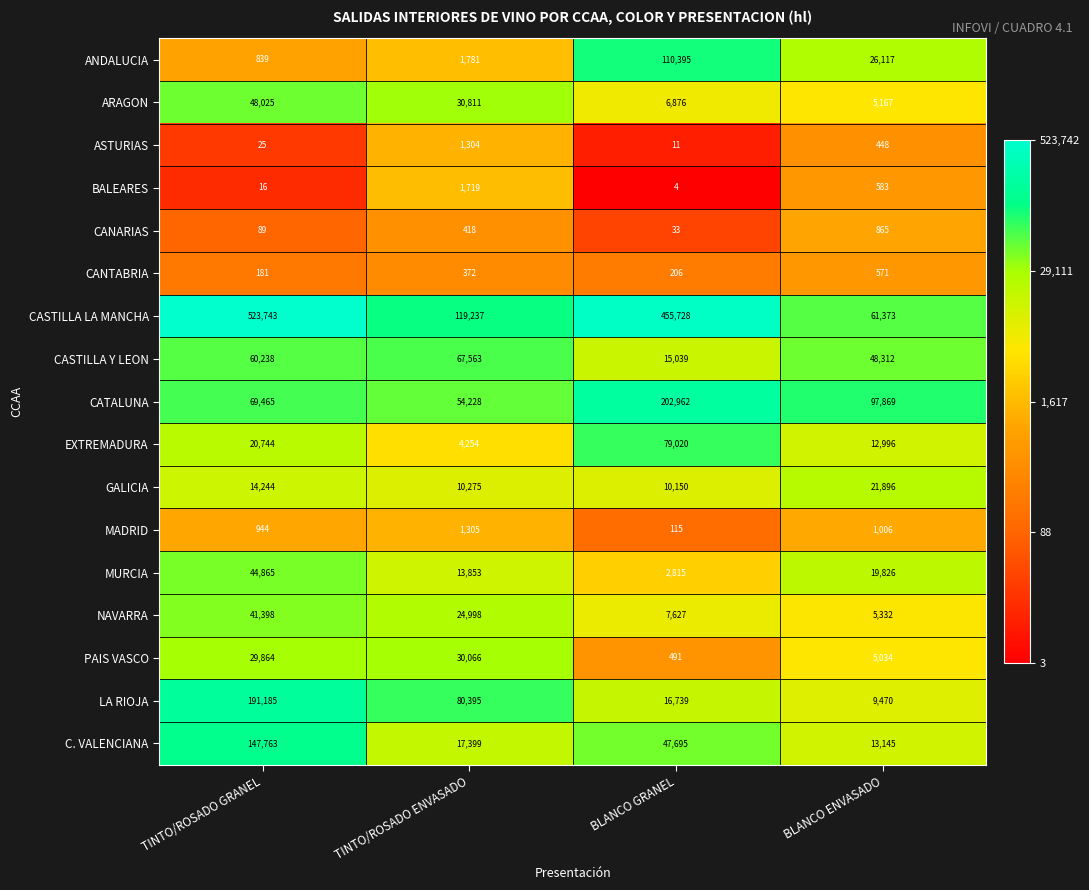

Where does the ARAGON series first go above 30811?

TINTO/ROSADO GRANEL